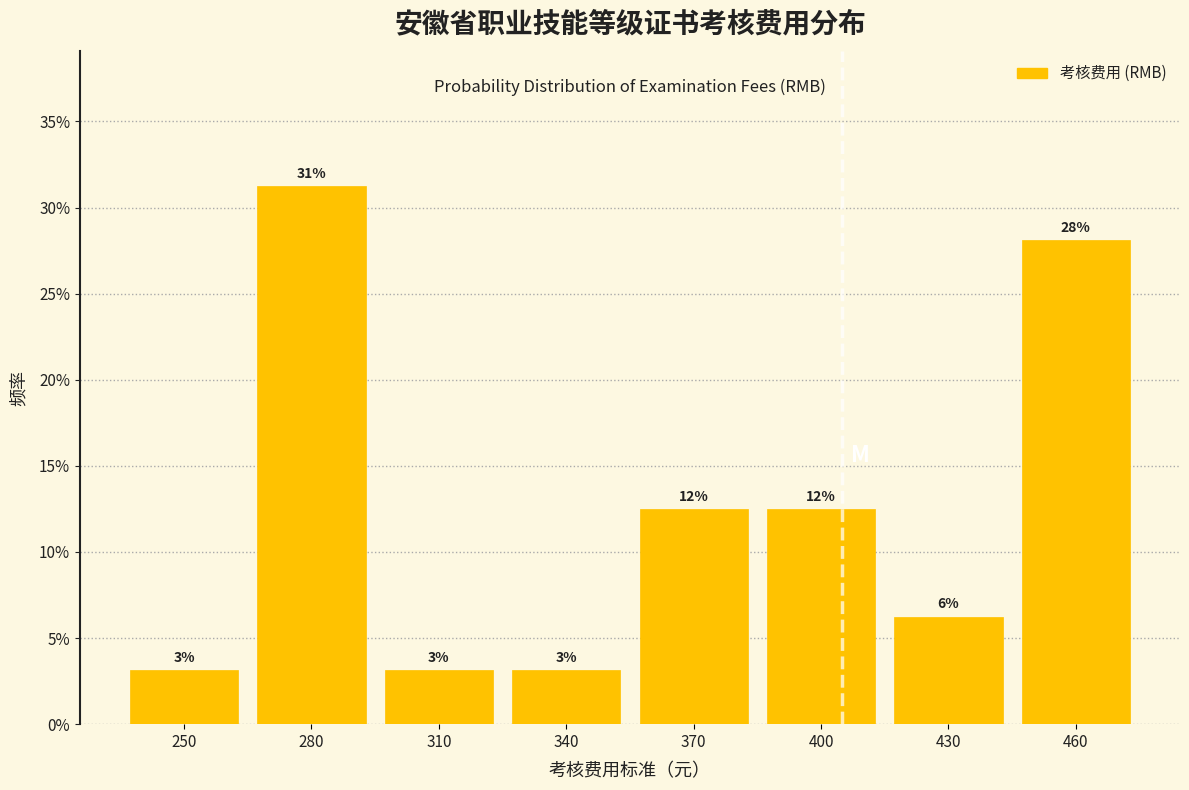

Does the chart contain any negative values?

No